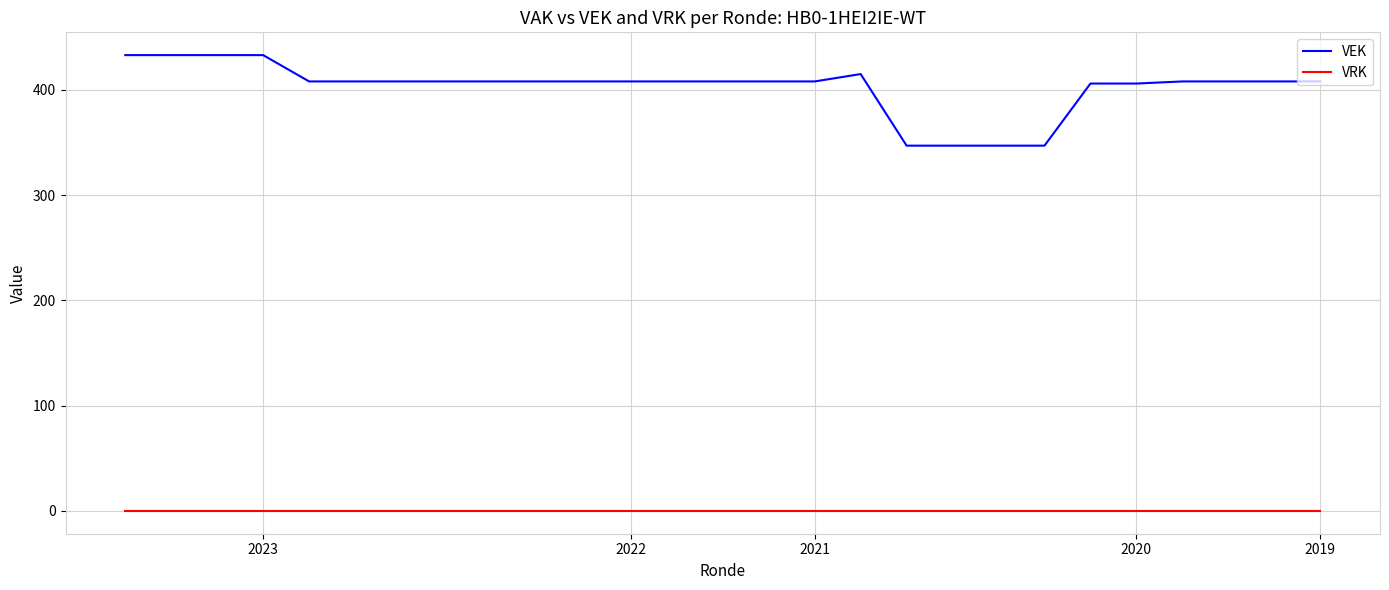

Which series has the largest total across all categories?

VEK